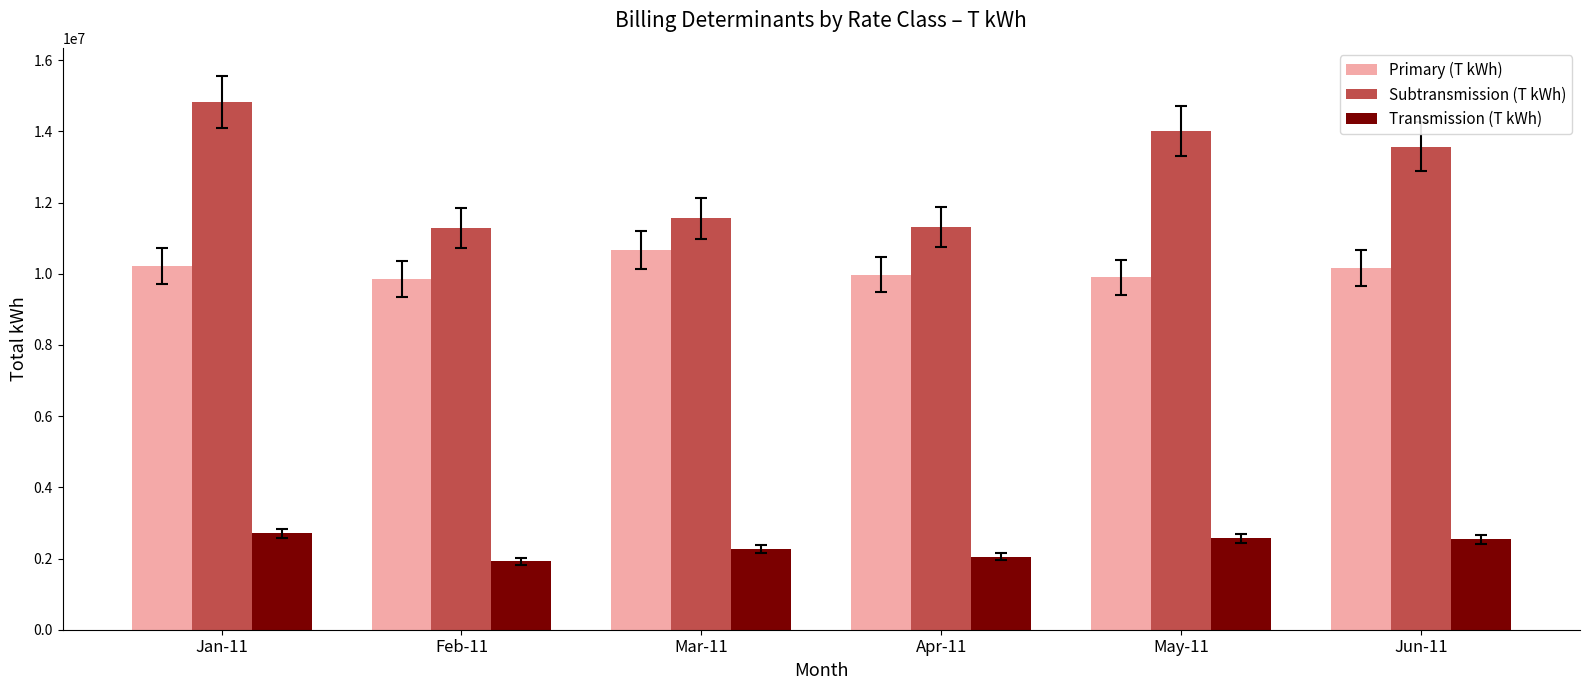

What is the spread (max minus min) of values at Mar-11?

9291857